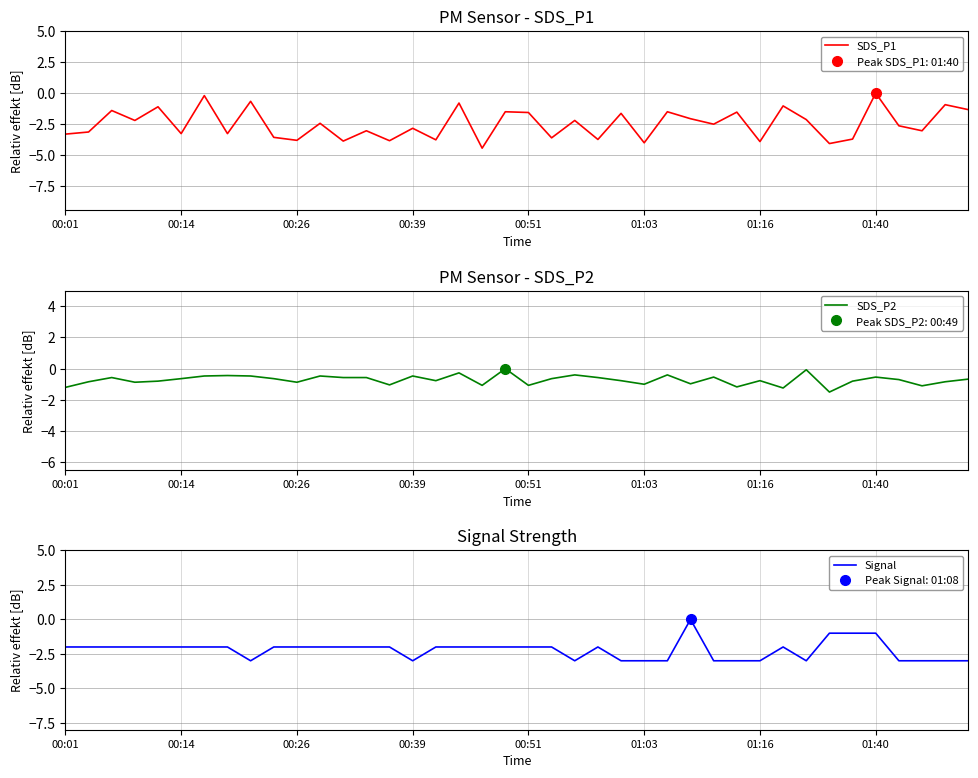

The SDS_P1 series shows -2.5 at 00:51. True or false?

False